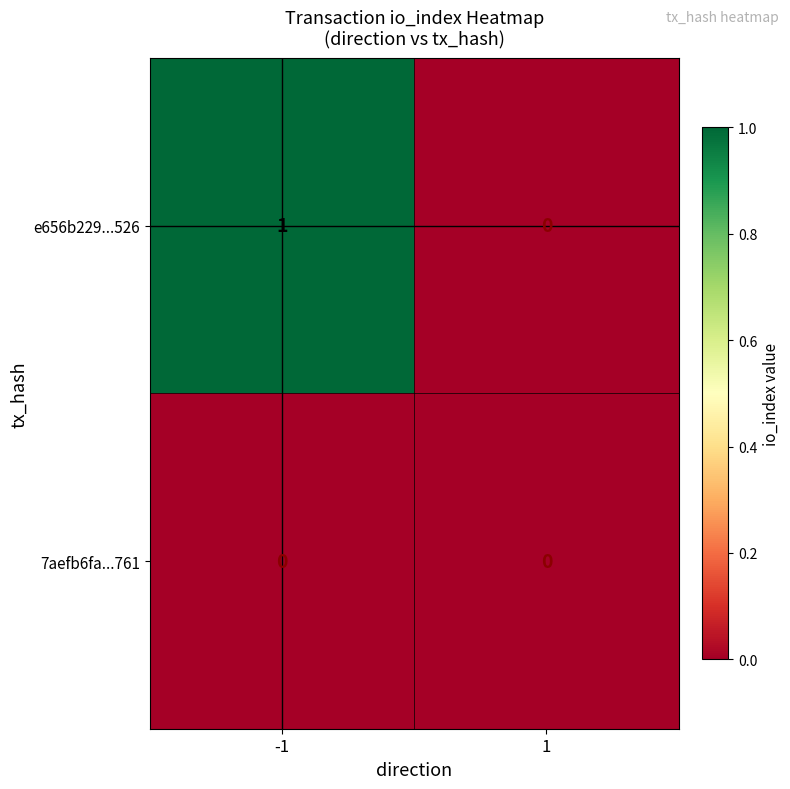

Rank the series by their average value, from lowest to highest.

7aefb6fa...761, e656b229...526